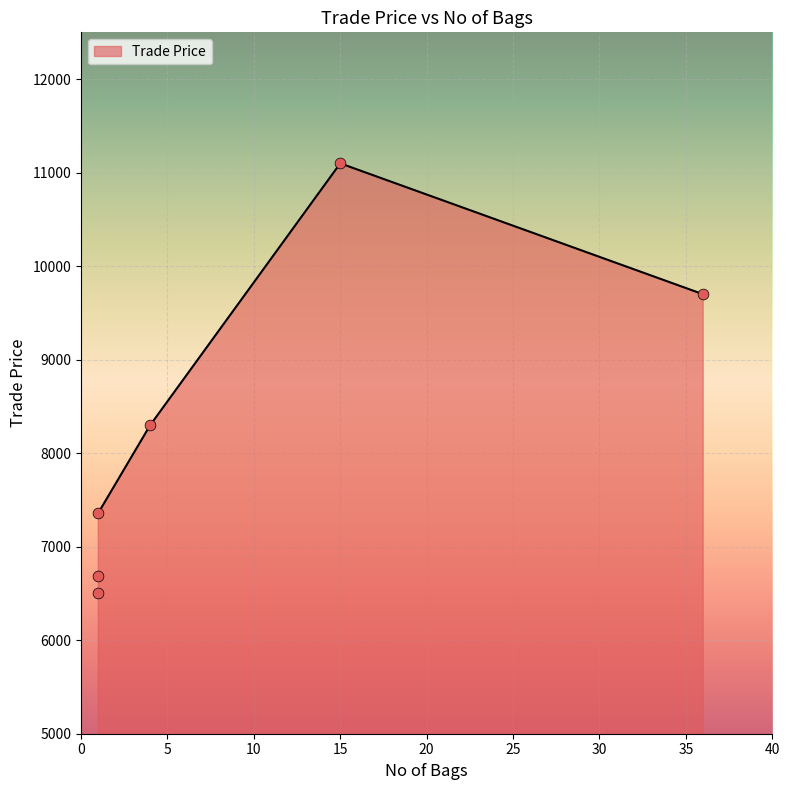

Between 36 and 1, which is larger?

36